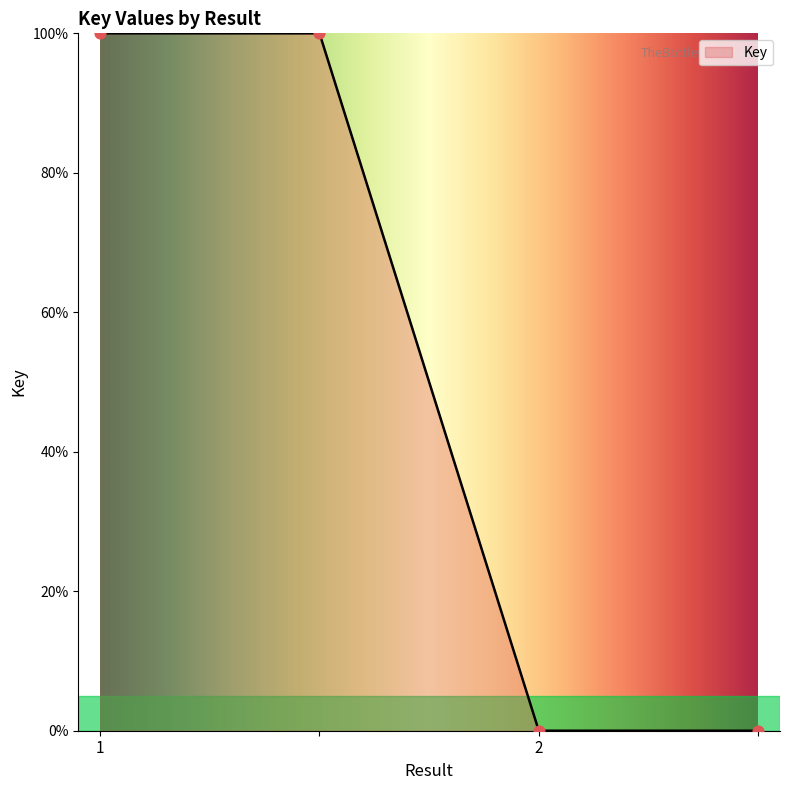

What is the average value?

50